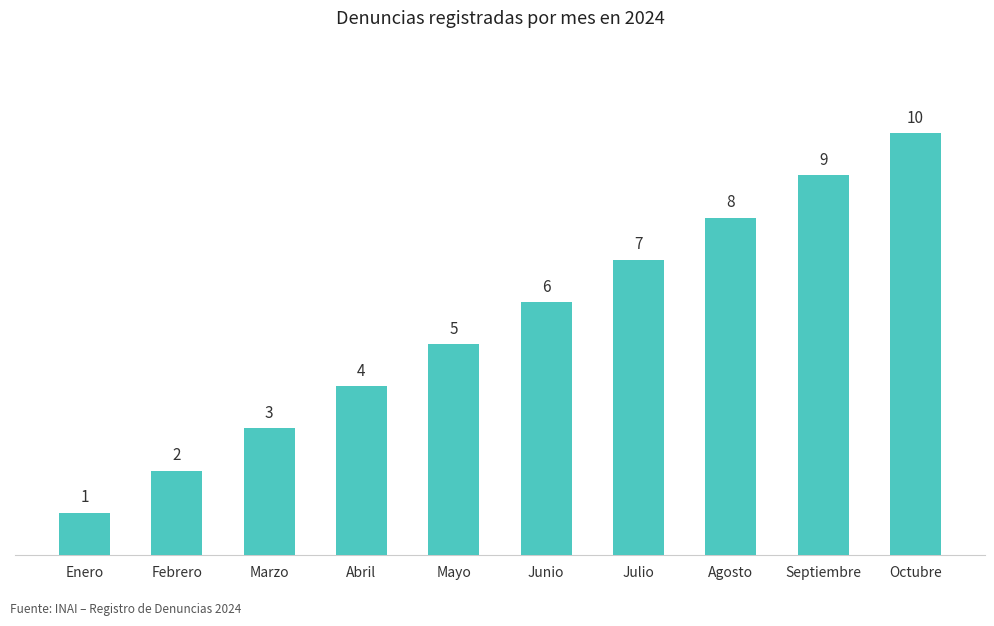

Are the bars grouped side by side (vs. stacked)?

No